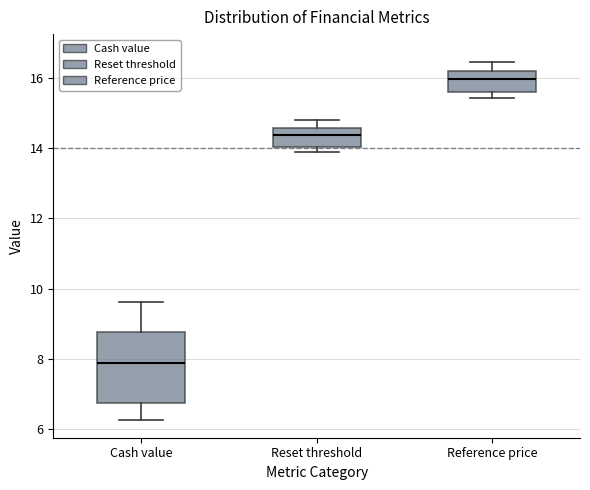

Comparing the boxes themselves (not the whiskers), which one is the tallest?

Cash value